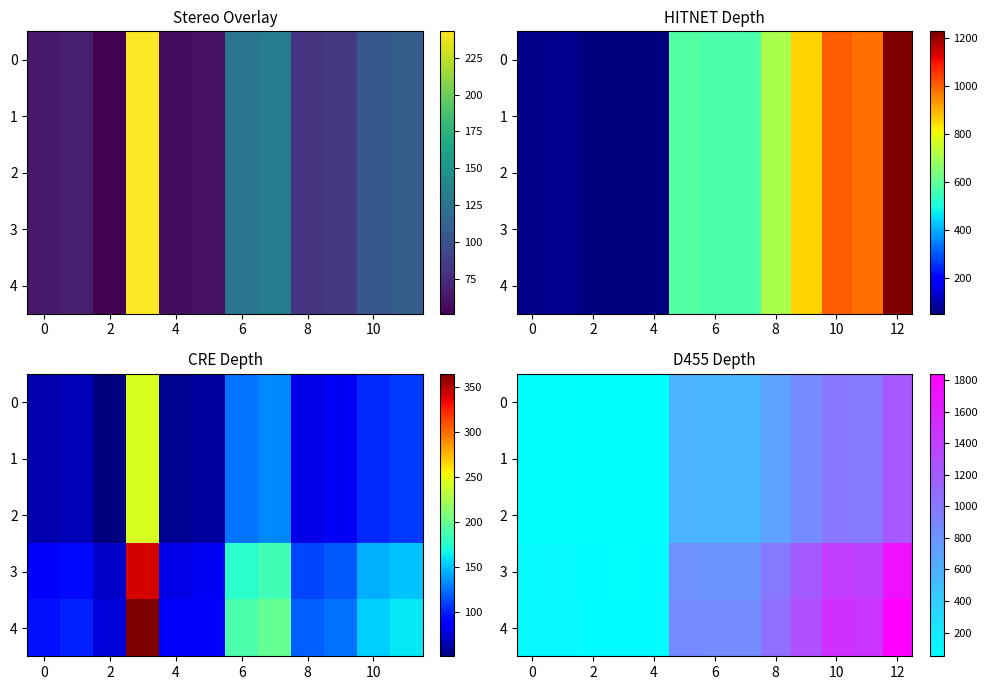

At which category is the sum across all series the highest?

12